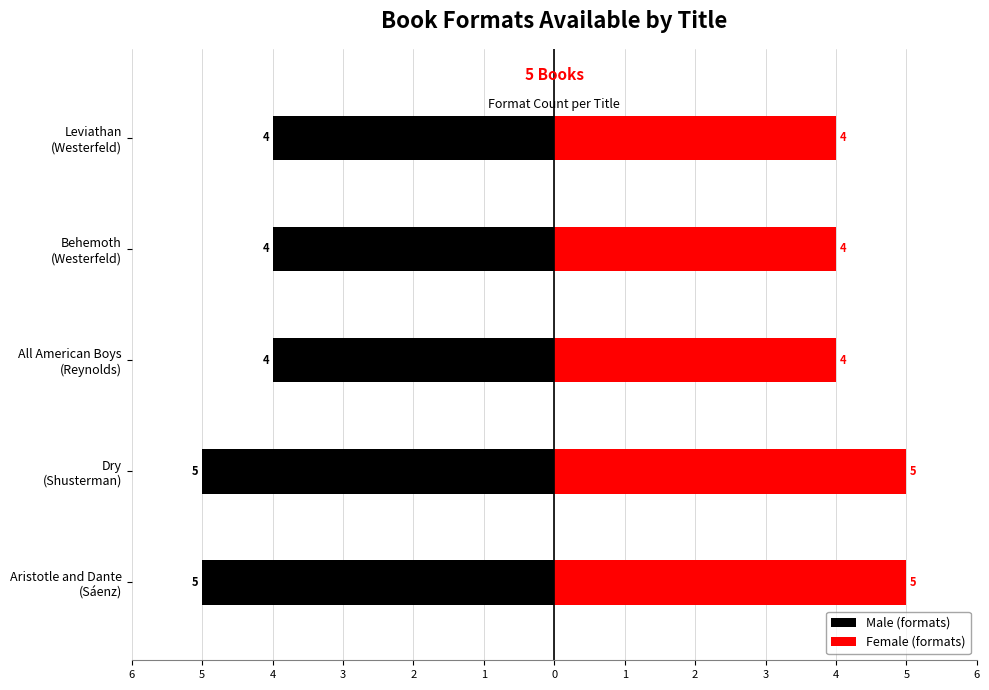

Reading right to left, transcribe all the data shown in this chart.

Male (formats): 2=-4	3=-4	4=-4	5=-5	6=-5
Female (formats): 2=4	3=4	4=4	5=5	6=5